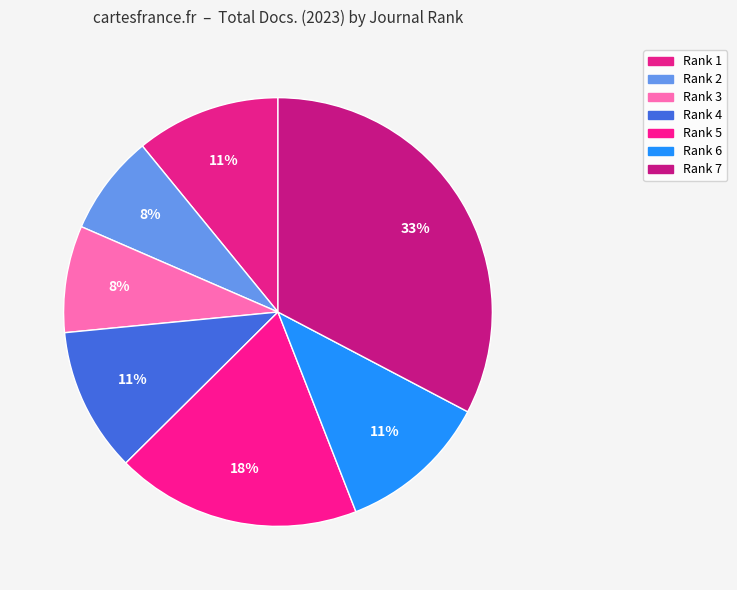

Is it true that Rank 1 is 11% of the pie?

True